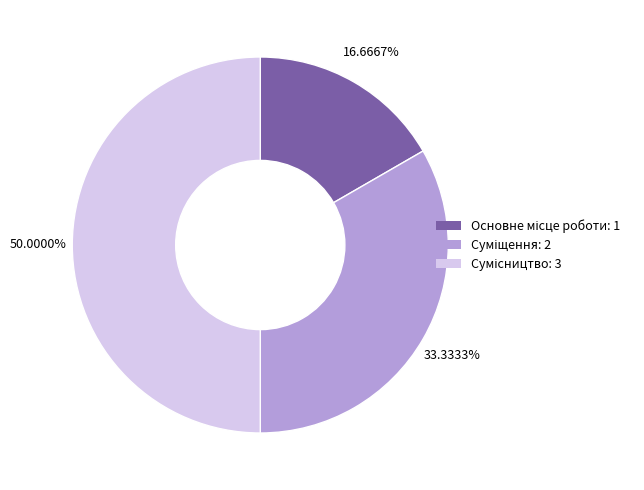

Which has a higher value, Сумісництво or Основне місце роботи?

Сумісництво